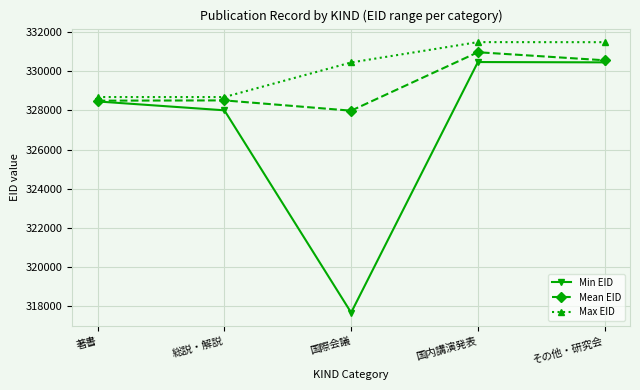

Rank the series by their maximum value, from highest to lowest.

Max EID, Mean EID, Min EID